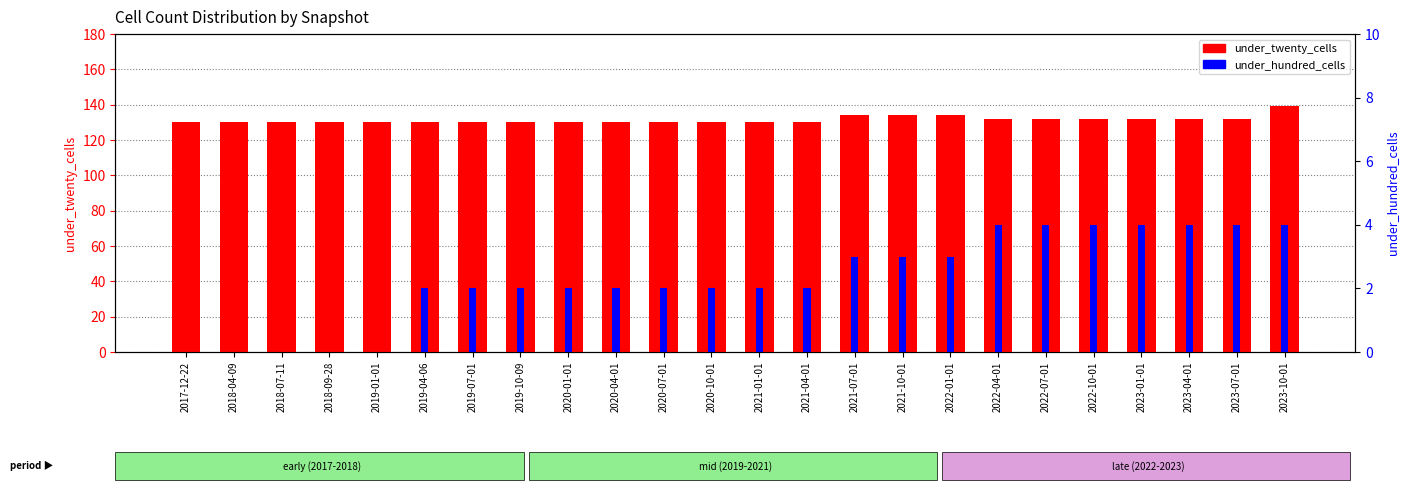

What are all the series names shown in the legend?

under_twenty_cells, under_hundred_cells